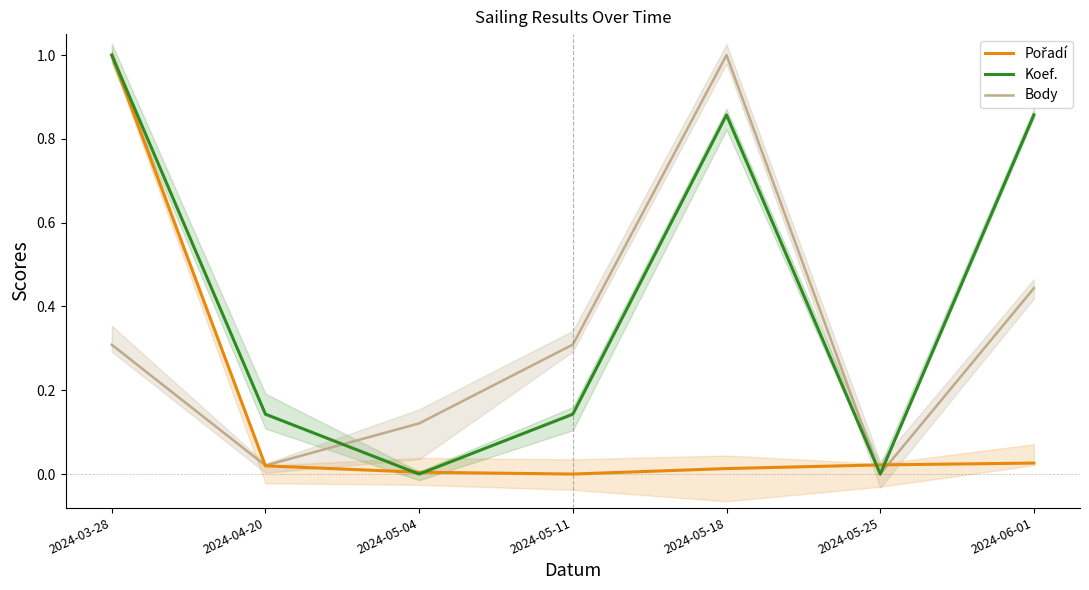

Rank the series by their average value, from highest to lowest.

Koef., Body, Pořadí